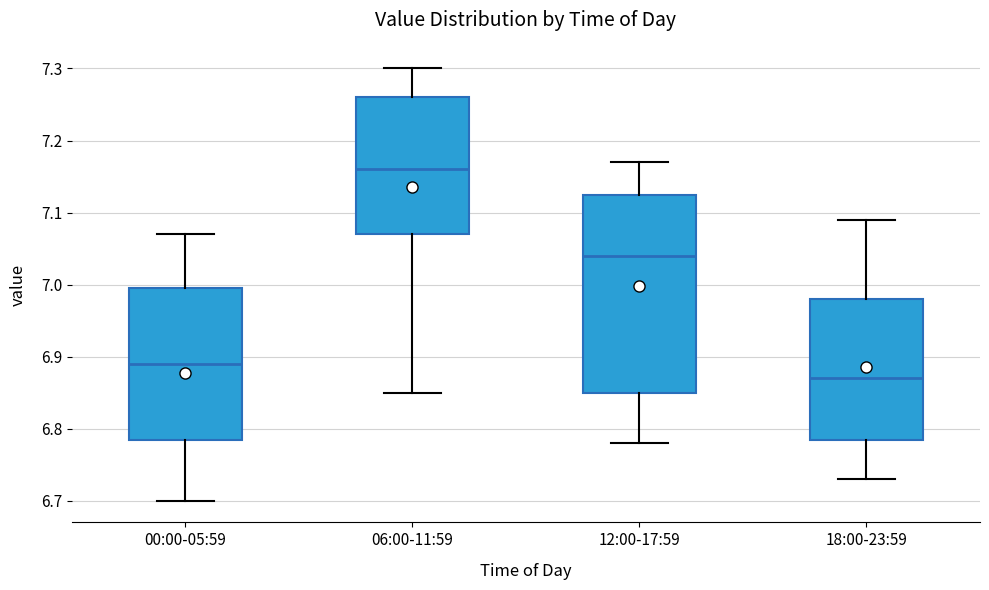

Reading left to right, read every box against the y-axis: the position of its median line, the range the box covers, and the ends of its whiskers. The values are not printed on the chart, so give them approximately, as read against the axis.

00:00-05:59: median 6.89, box 6.79 to 7.00, whiskers 6.70 to 7.07
06:00-11:59: median 7.16, box 7.07 to 7.26, whiskers 6.85 to 7.30
12:00-17:59: median 7.04, box 6.85 to 7.13, whiskers 6.78 to 7.17
18:00-23:59: median 6.87, box 6.79 to 6.98, whiskers 6.73 to 7.09